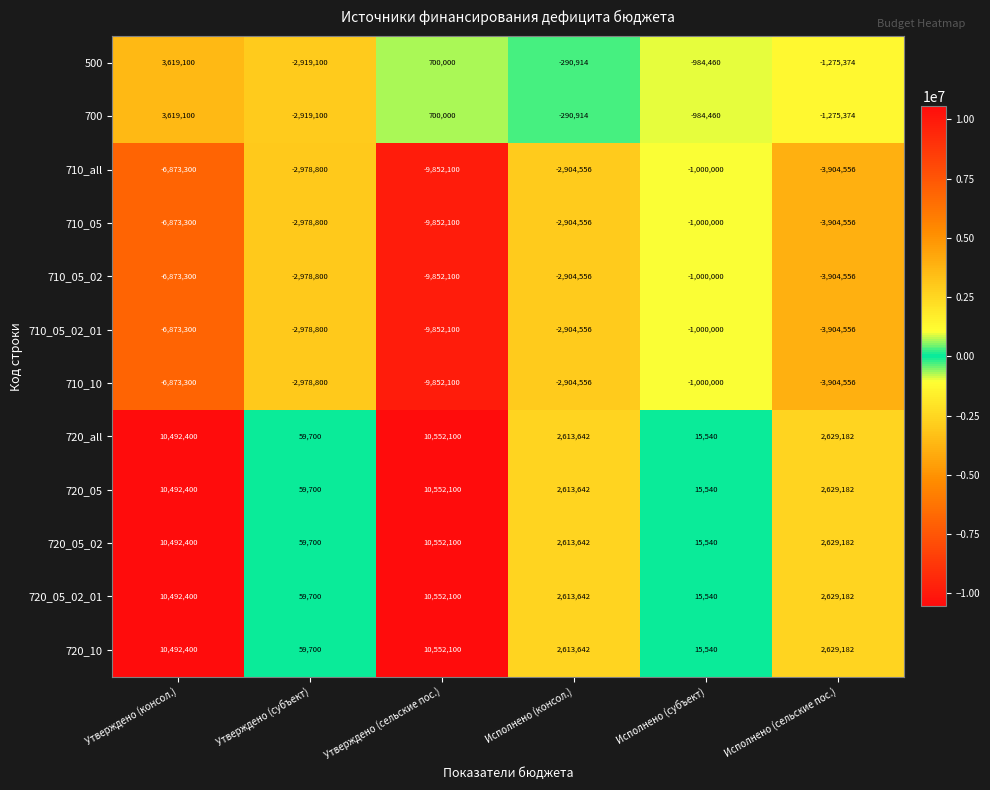

The value of 710_all at Исполнено (сельские пос.) is -3904556. True or false?

True